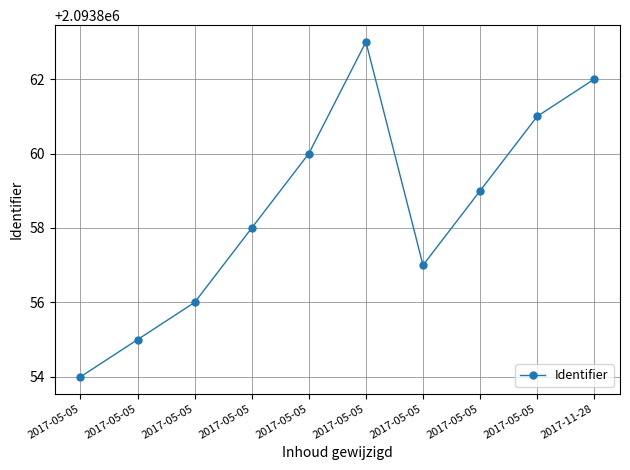

How many values are between 2093856 and 2093861?

6